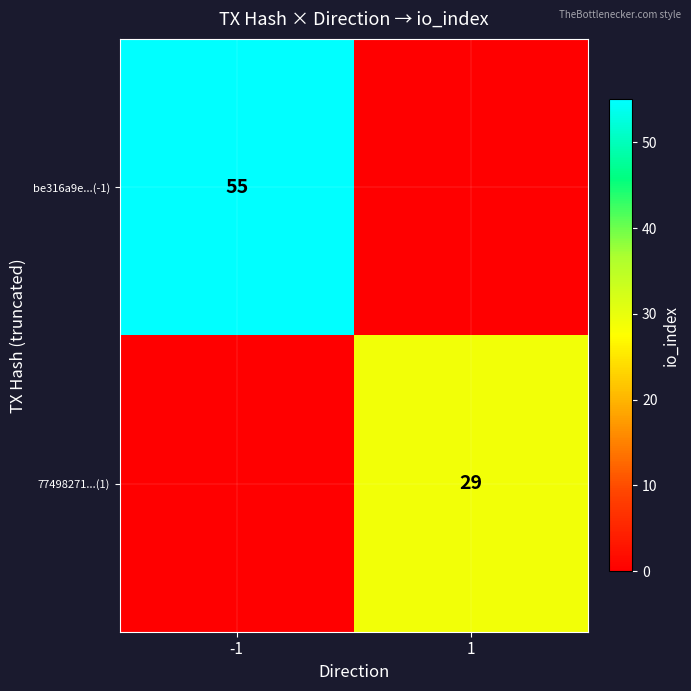

Is it true that 77498271...(1) equals 29 at 1?

True